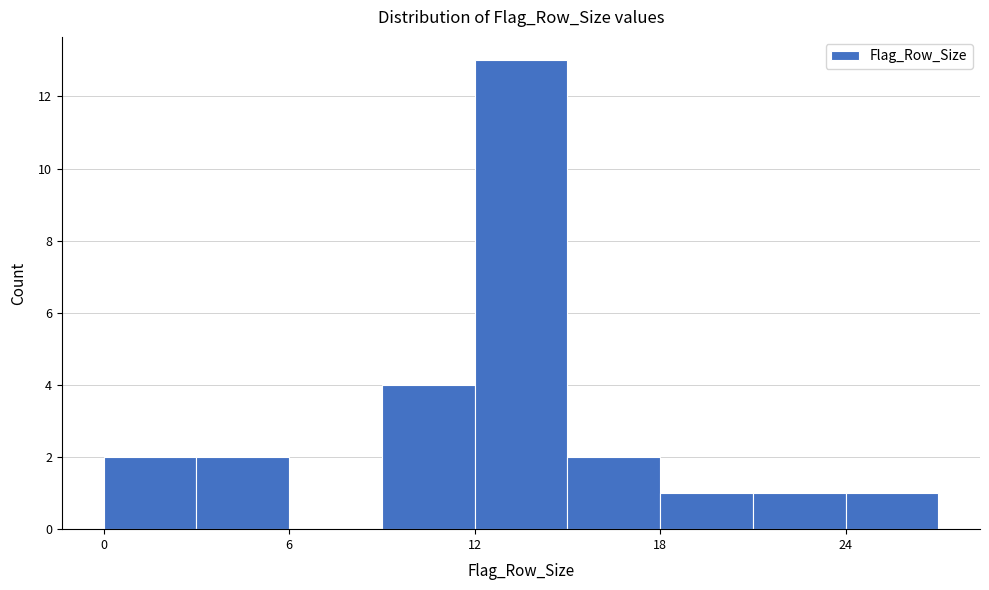

Read against the x-axis, roughly where is the centre of the tallest bar?

14